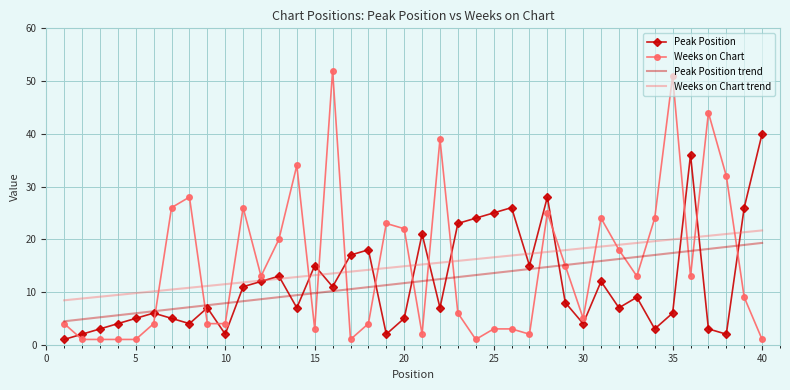

Which series has the widest spread of values?

Weeks on Chart